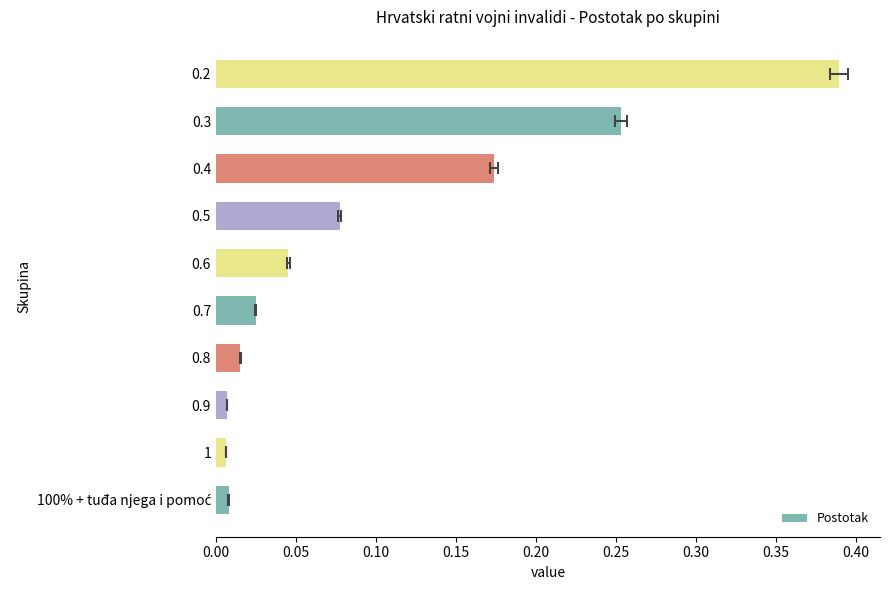

How many categories are shown in the chart?

10